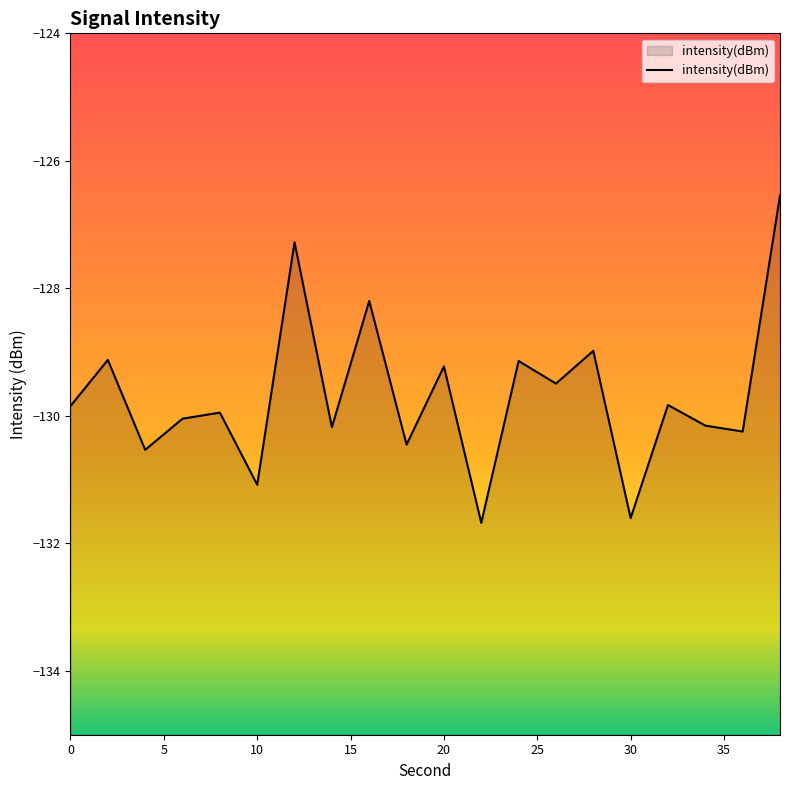

How many lines are shown in the chart?

1